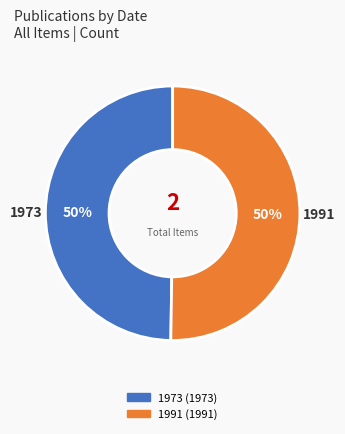

Approximately how many times larger is the value at 1991 compared to 1973?

1.0